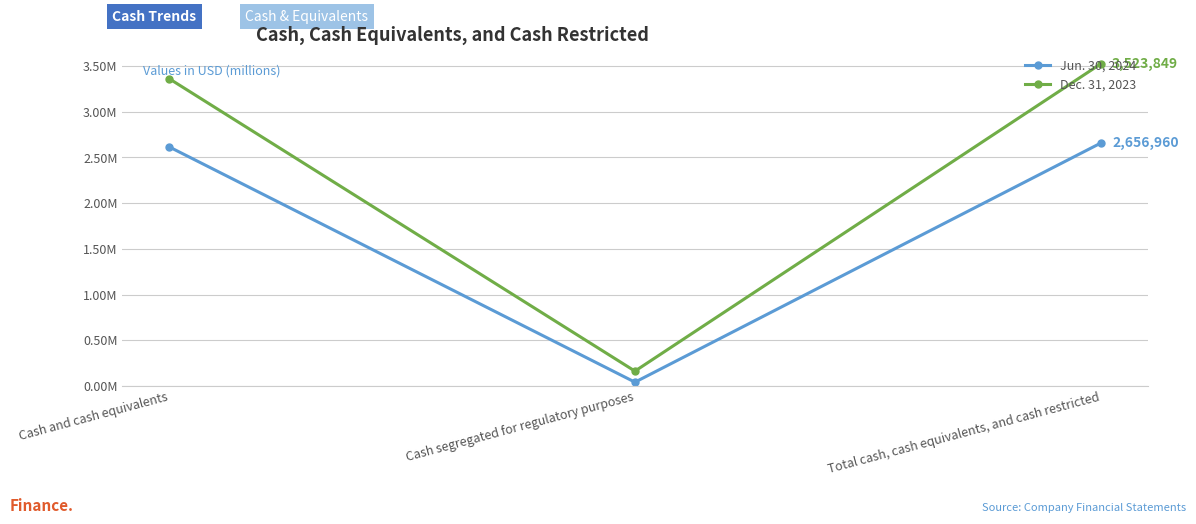

What is the maximum value for Jun. 30, 2024?

2656960